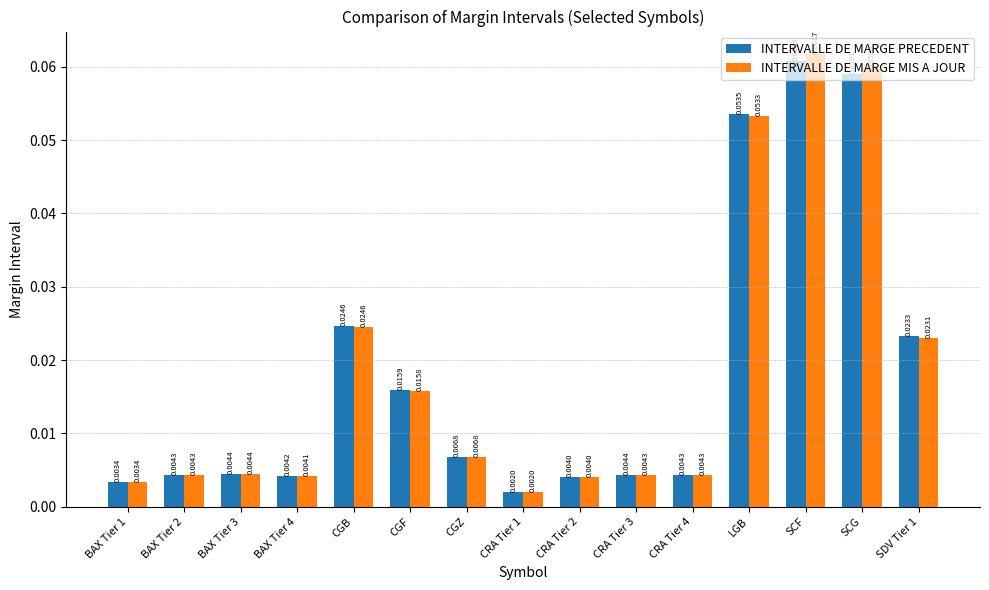

What is the sum of all INTERVALLE DE MARGE PRECEDENT values?

0.3